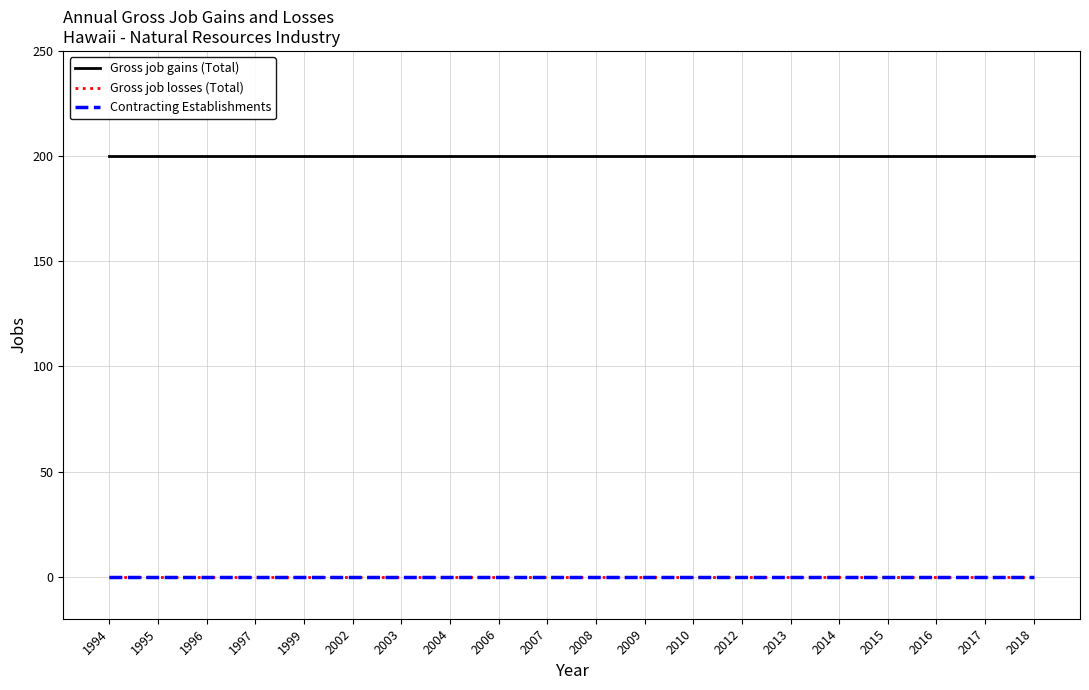

The Contracting Establishments series shows 0 at 1997. True or false?

True